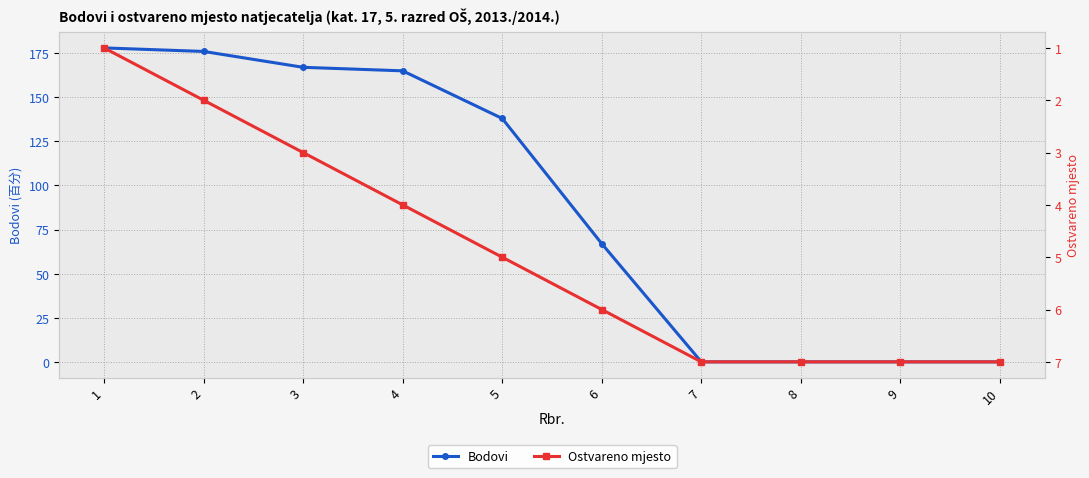

List the labels in order of Bodovi value, smallest first.

7, 8, 9, 10, 6, 5, 4, 3, 2, 1